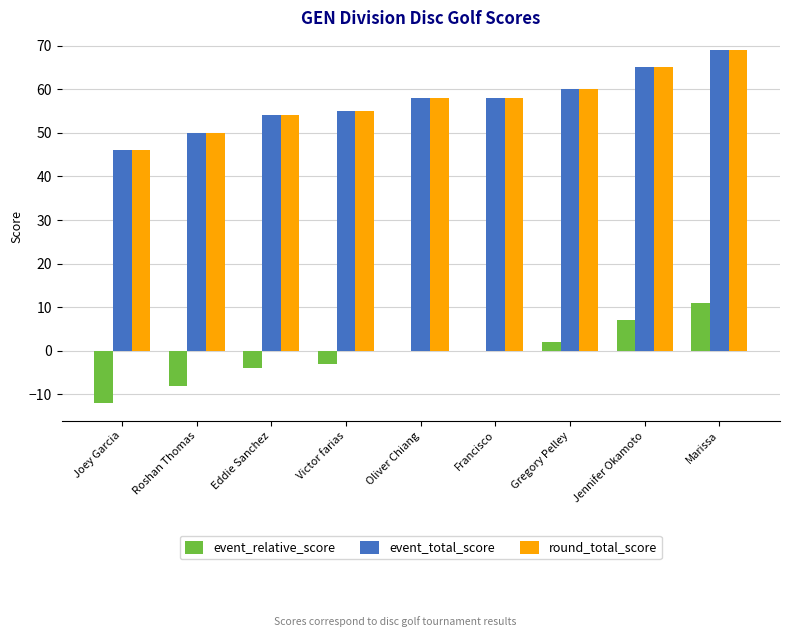

At which label does event_relative_score reach its peak?

Marissa